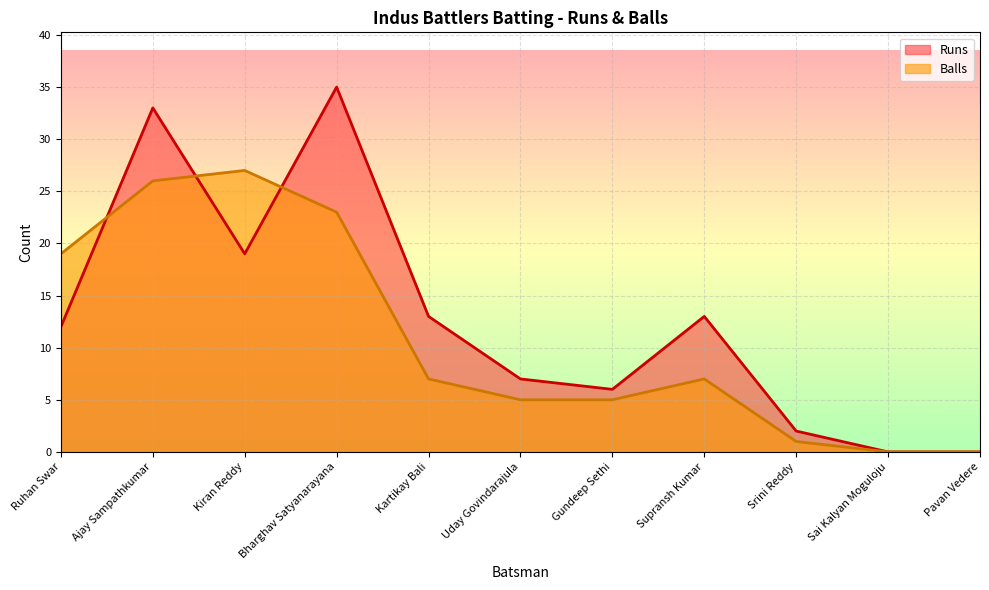

In Runs, how many points are lower than both neighbors (excluding endpoints)?

2